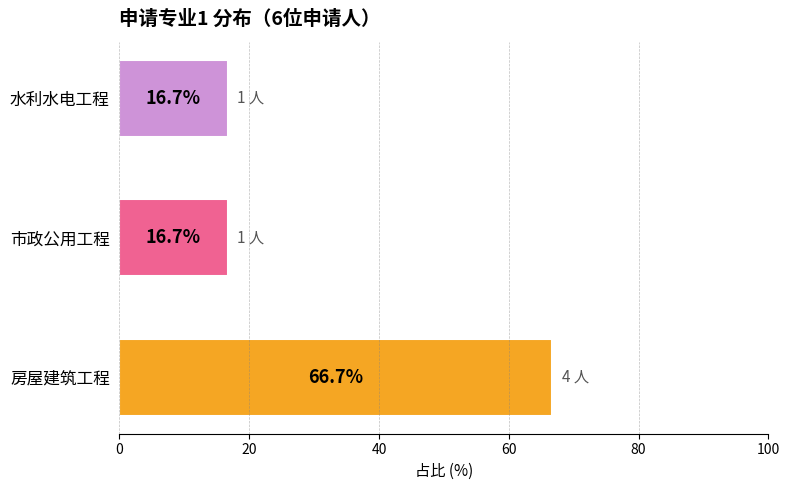

Reading top to bottom, list all the values displayed in this chart.

水利水电工程=16.7	市政公用工程=16.7	房屋建筑工程=66.7